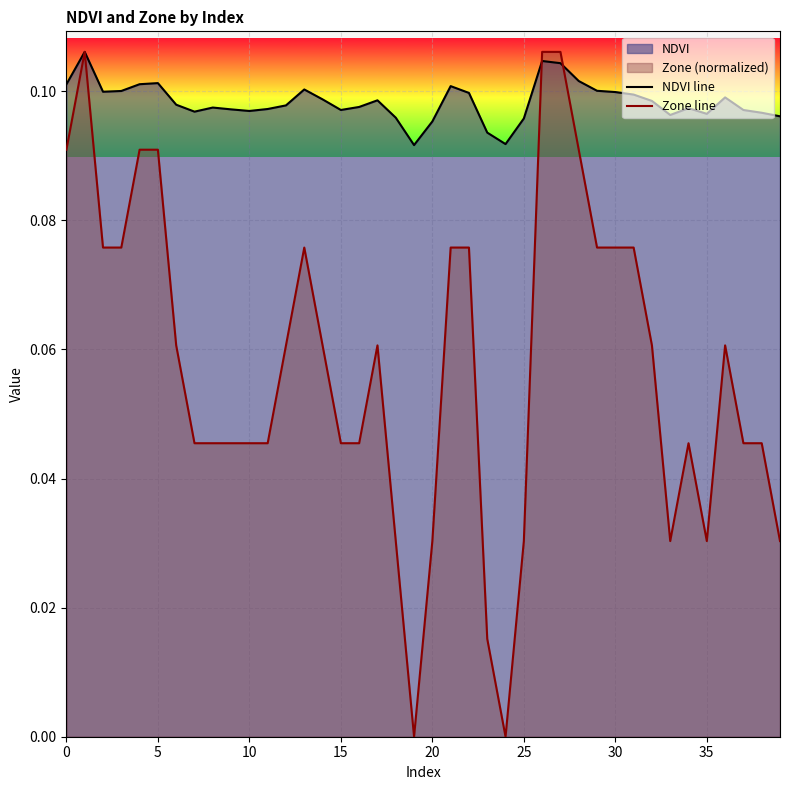

Reading left to right, extract all data points from this chart.

NDVI line: 0.1	0.1	0.1	0.1	0.1	0.1	0.1	0.1	0.1	0.1	0.1	0.1	0.1	0.1	0.1	0.1	0.1	0.1	0.1	0.1	0.1	0.1	0.1	0.1	0.1	0.1	0.1	0.1	0.1	0.1	0.1	0.1	0.1	0.1	0.1	0.1	0.1	0.1	0.1	0.1
Zone line: 0.1	0.1	0.1	0.1	0.1	0.1	0.1	0.0	0.0	0.0	0.0	0.0	0.1	0.1	0.1	0.0	0.0	0.1	0.0	0.0	0.0	0.1	0.1	0.0	0.0	0.0	0.1	0.1	0.1	0.1	0.1	0.1	0.1	0.0	0.0	0.0	0.1	0.0	0.0	0.0